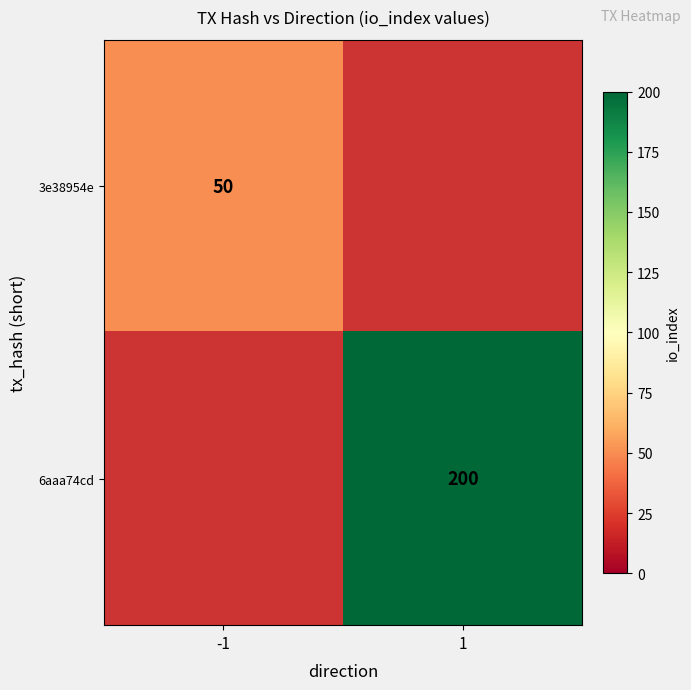

At how many categories does at least one series exceed 170?

1